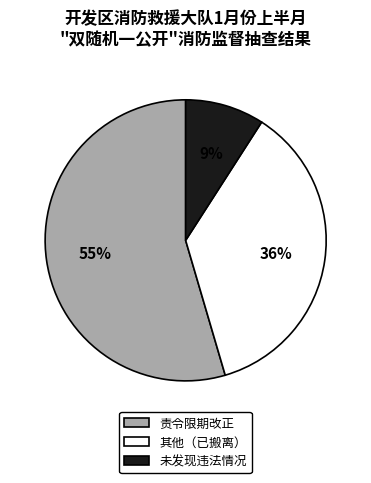

Rank the categories by value from highest to lowest.

责令限期改正, 其他（已搬离）, 未发现违法情况